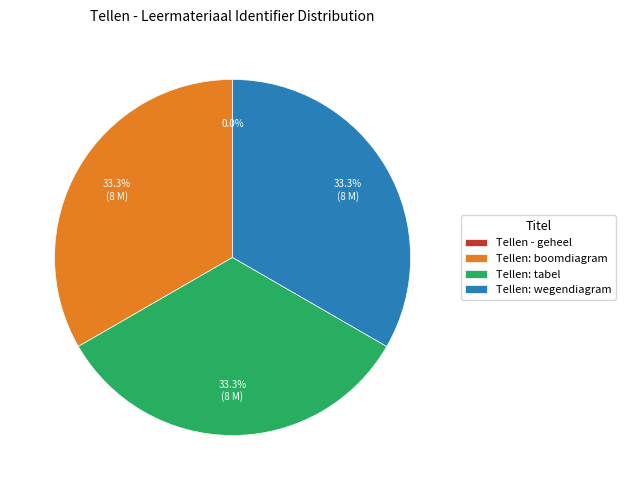

Does Tellen: boomdiagram account for over 50% of the chart?

No